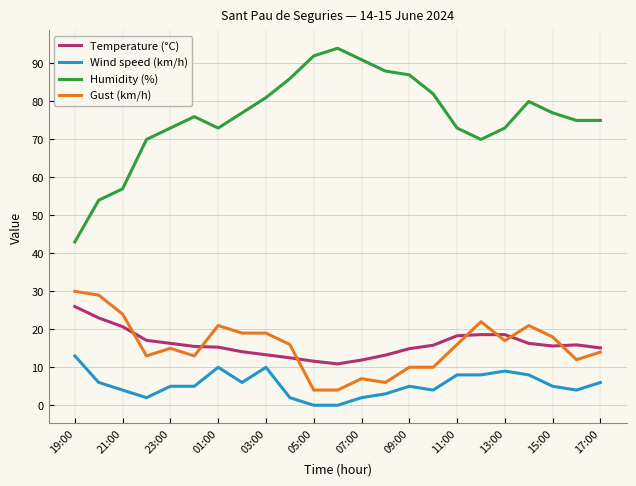

True or false: Temperature (°C) and Wind speed (km/h) intersect in this chart.

False